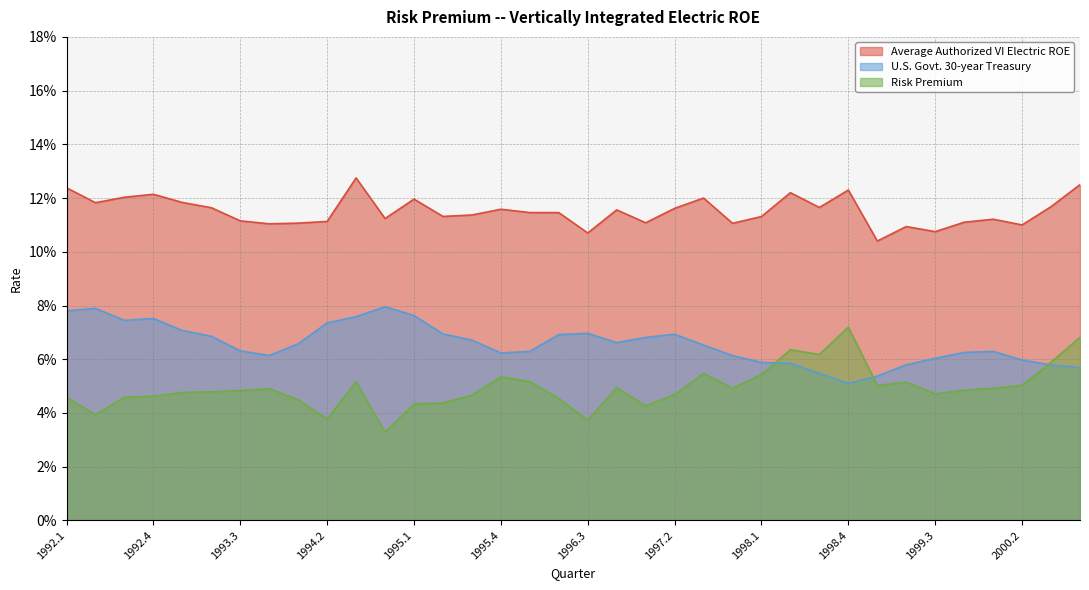

Is it true that Average Authorized VI Electric ROE equals 0.1 at 1998.2?

True